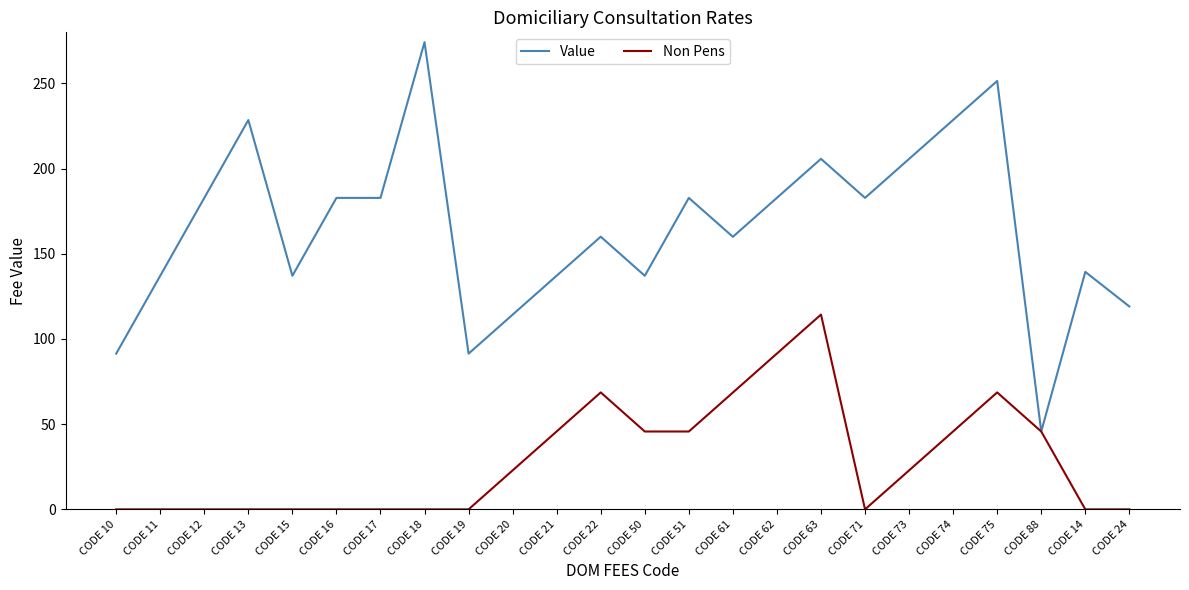

True or false: Non Pens has more than 0 points higher than both neighbors.

True